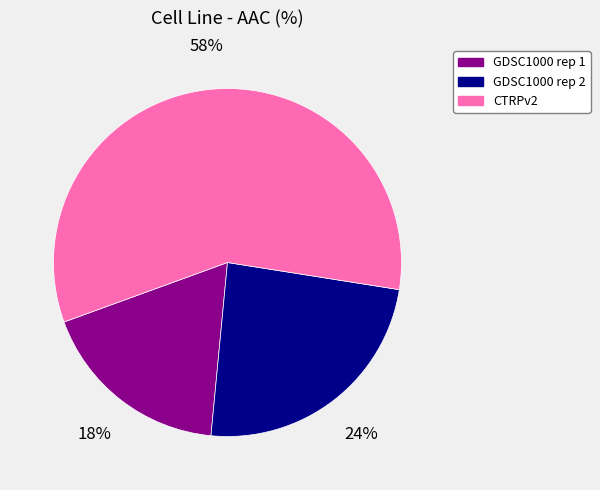

Does CTRPv2 account for over 50% of the chart?

Yes